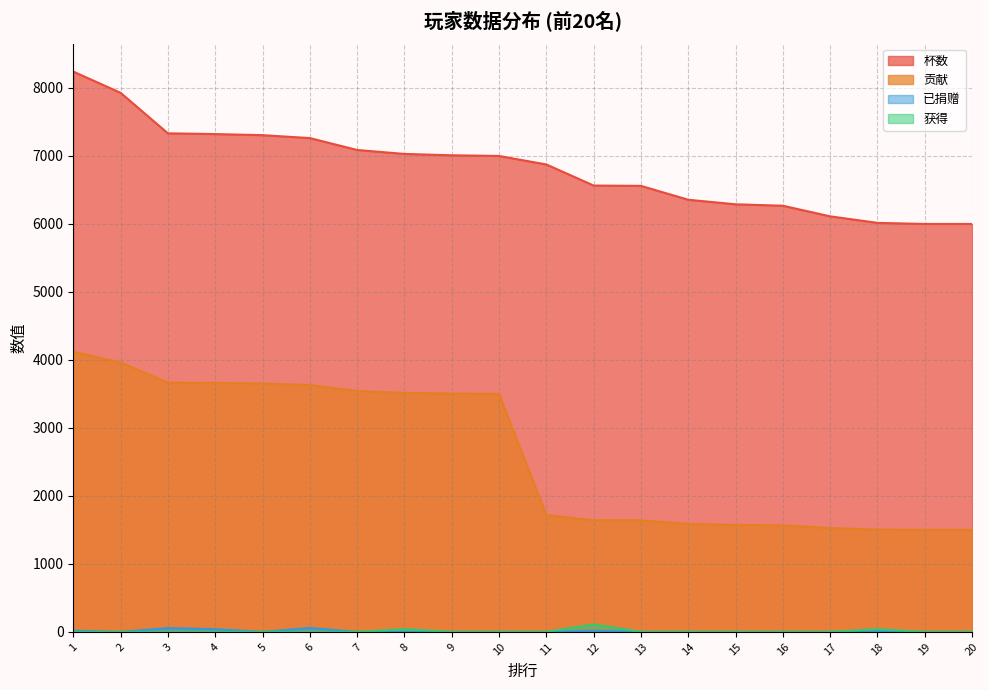

Rank the series at 17 from highest to lowest value.

杯数, 贡献, 已捐赠, 获得